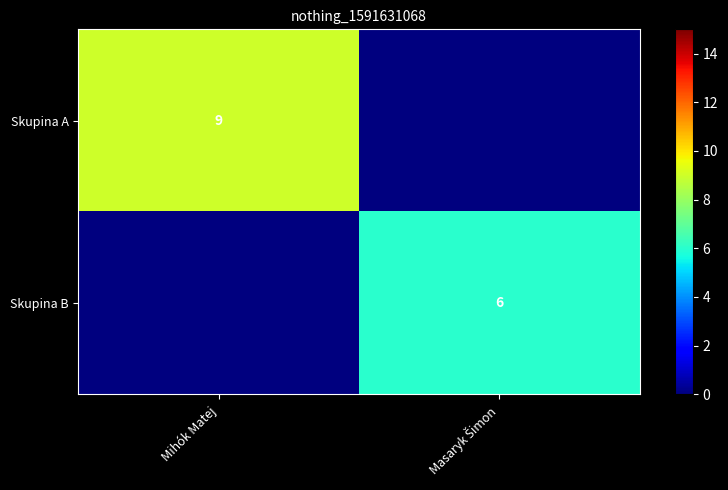

What is the total value across all series at Masaryk Šimon?

6